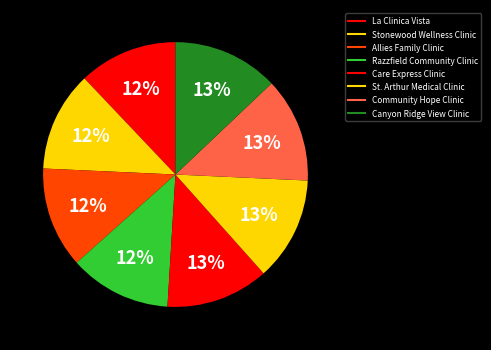

Is the sum of Community Hope Clinic and Razzfield Community Clinic greater than half?

No